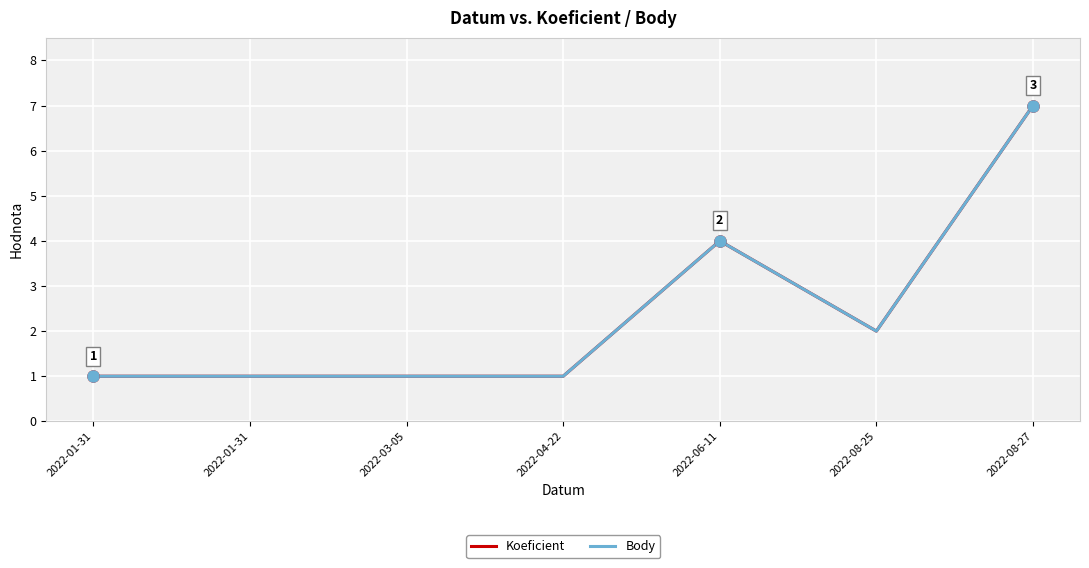

Which series has the widest spread of values?

Koeficient